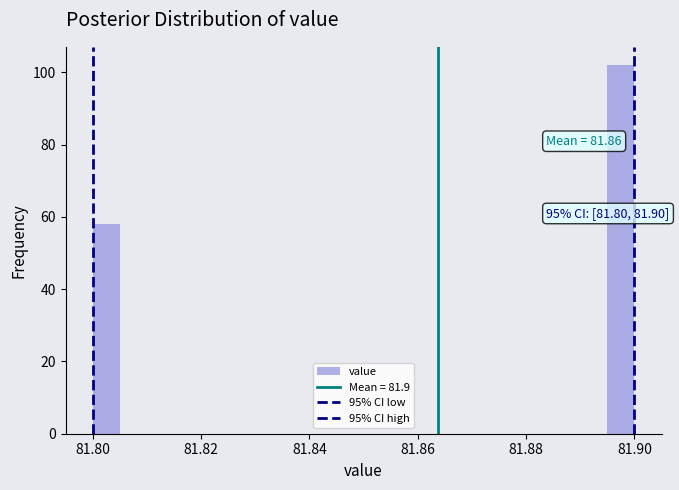

Read against the x-axis, roughly where is the centre of the tallest bar?

81.898